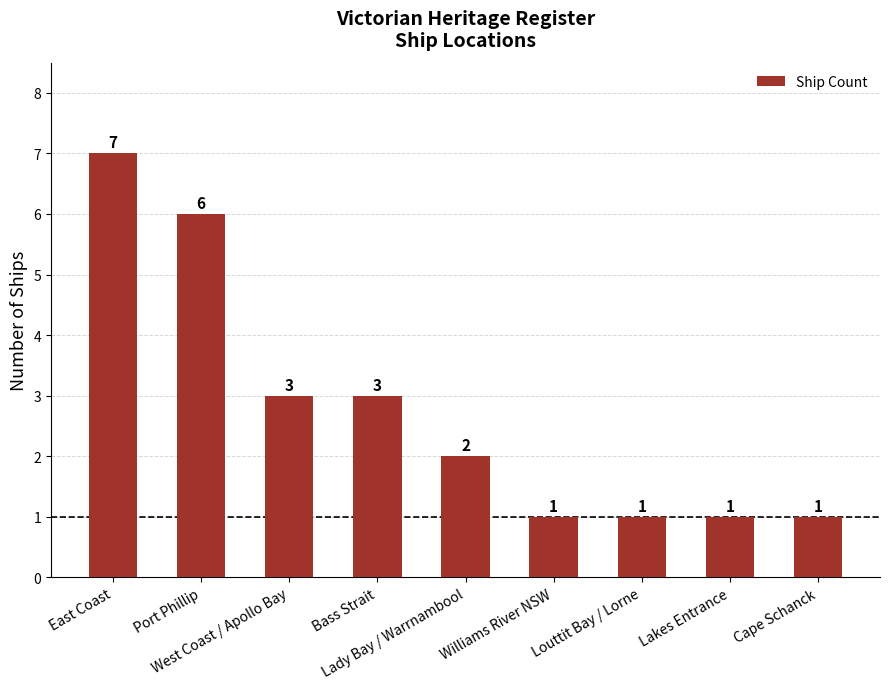

What is the change in value from Port Phillip to Lady Bay / Warrnambool?

-4